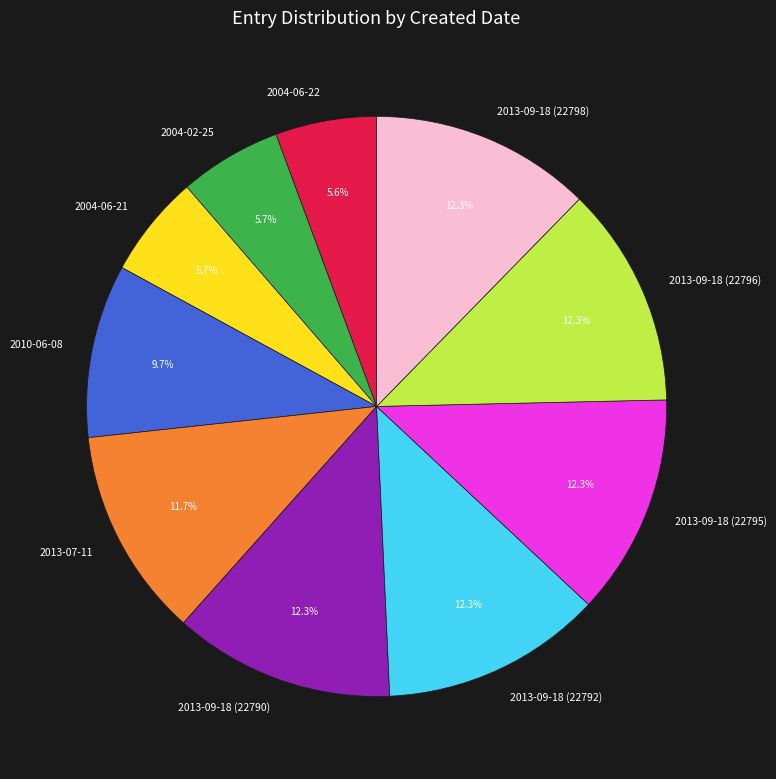

To the nearest percent, what is the combined percentage of 2004-06-22 and 2004-06-21?

11%